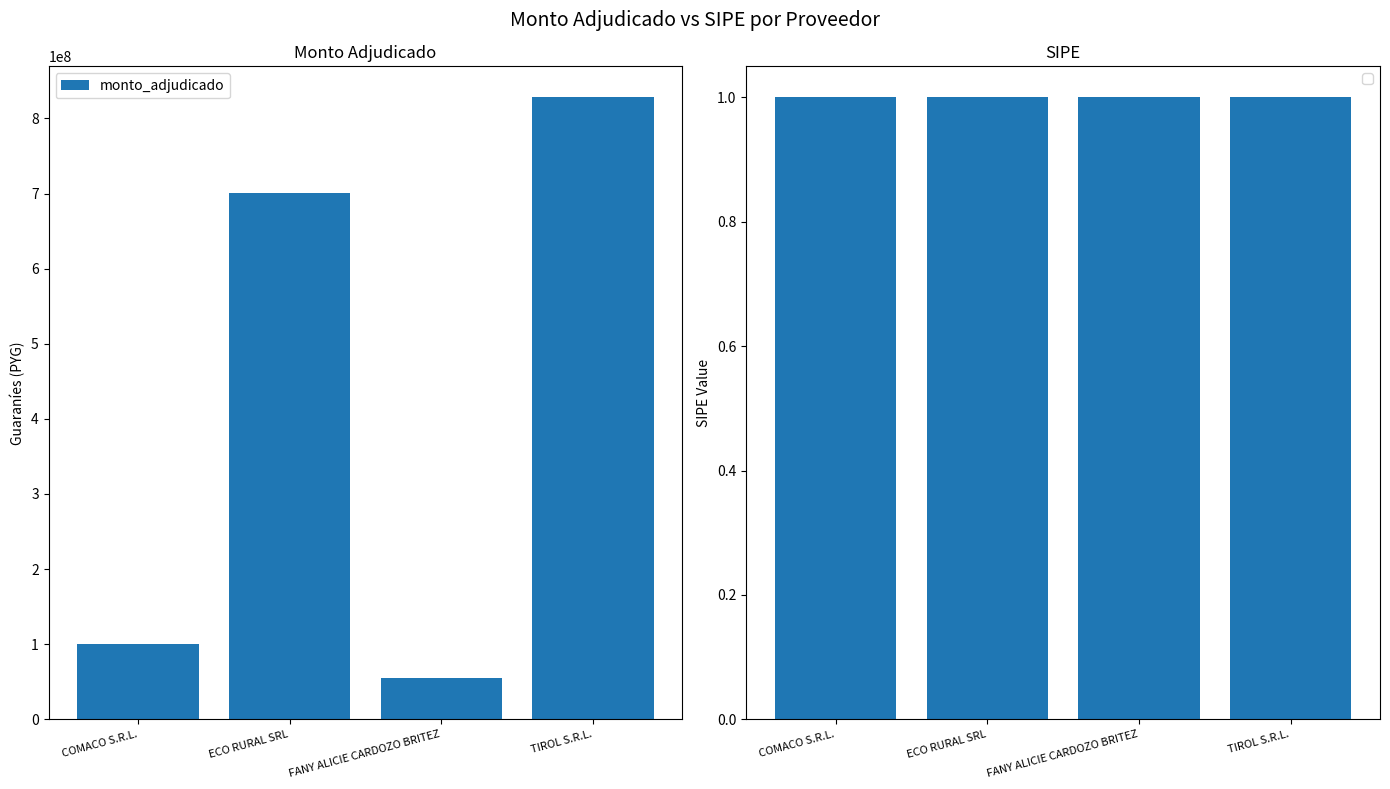

Where does the data first go above 700999705?

TIROL S.R.L.